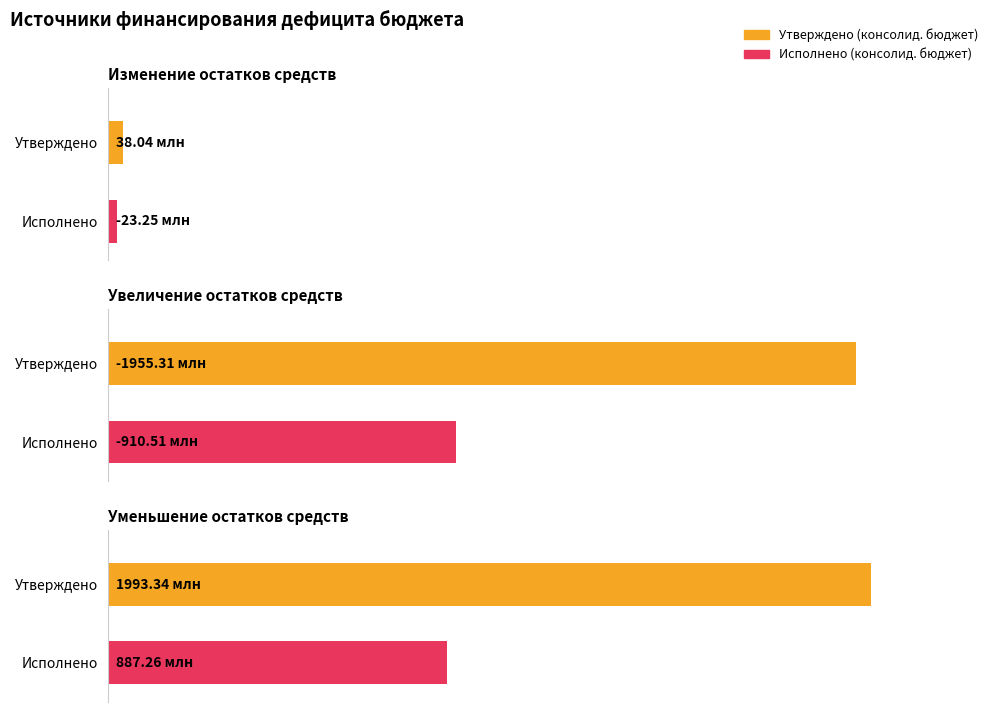

What is the value of the Утверждено (консолид. бюджет) bar at the 2nd from the left?

-1955307638.3